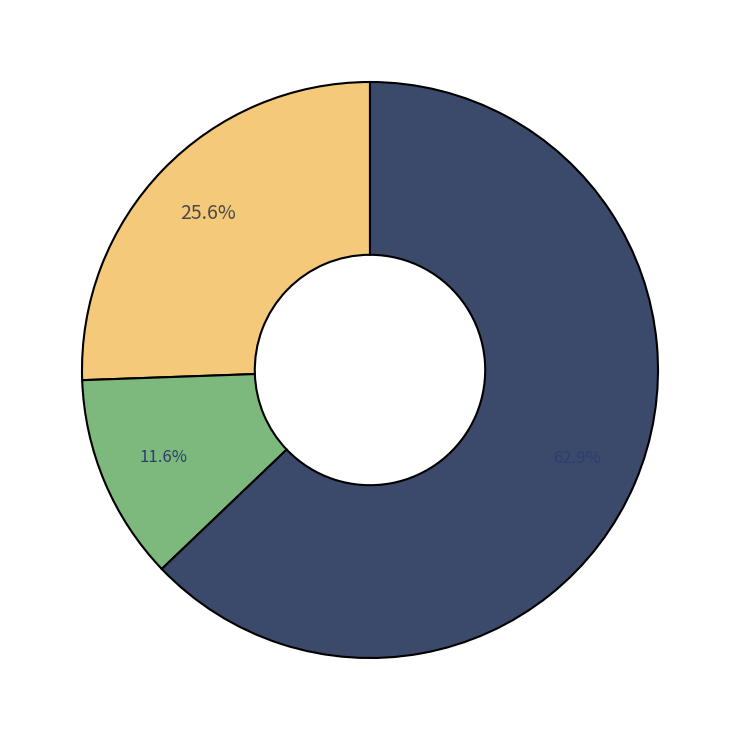

How many slices are in this pie chart?

3